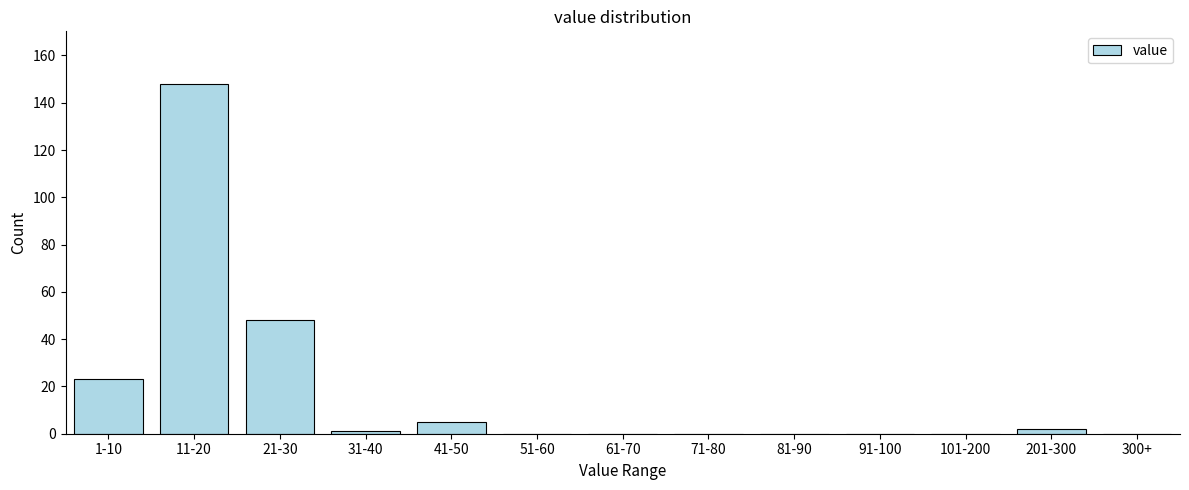

Reading left to right, list all the values displayed in this chart.

1-10=23	11-20=148	21-30=48	31-40=1	41-50=5	51-60=0	61-70=0	71-80=0	81-90=0	91-100=0	101-200=0	201-300=2	300+=0